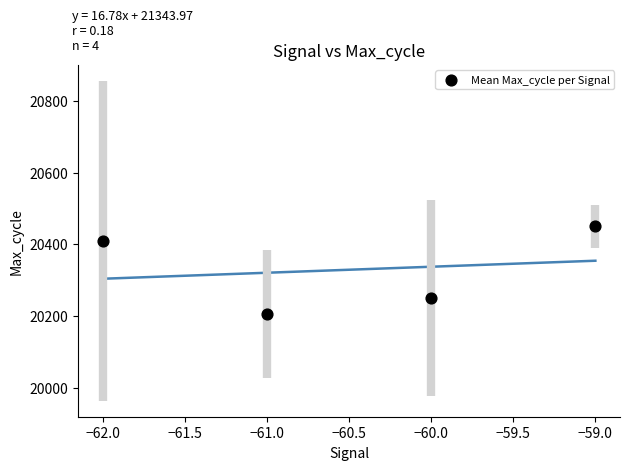

What is the range of X values (max minus min)?

3.0